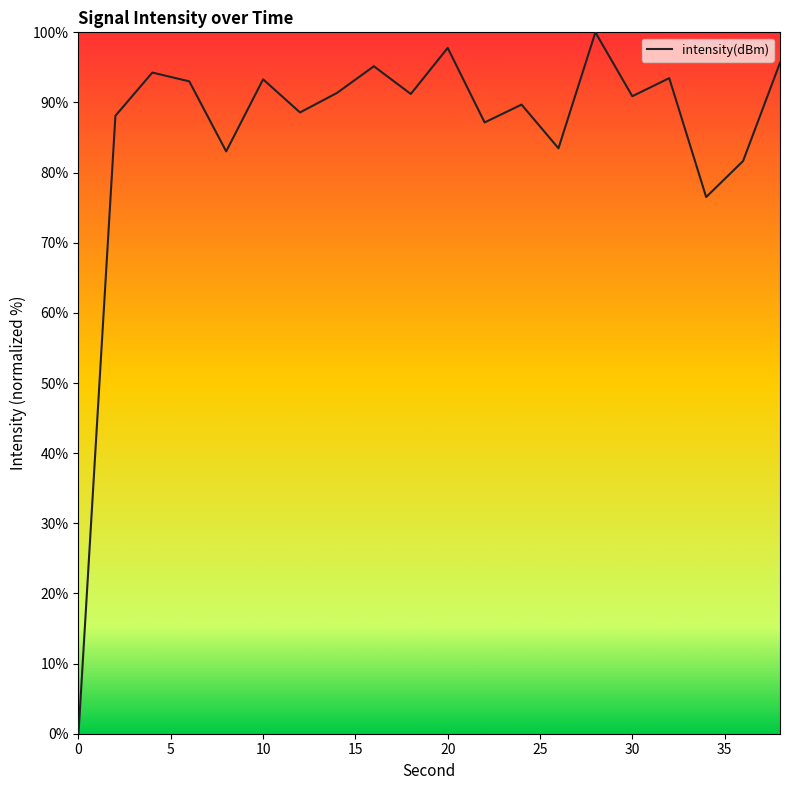

True or false: the data has more than 0 interior local peaks.

True